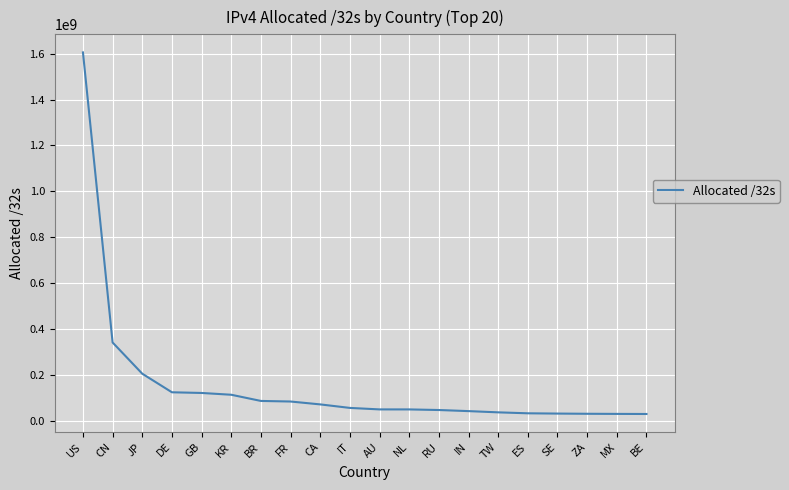

Is it true that the value at NL is 48482536?

True